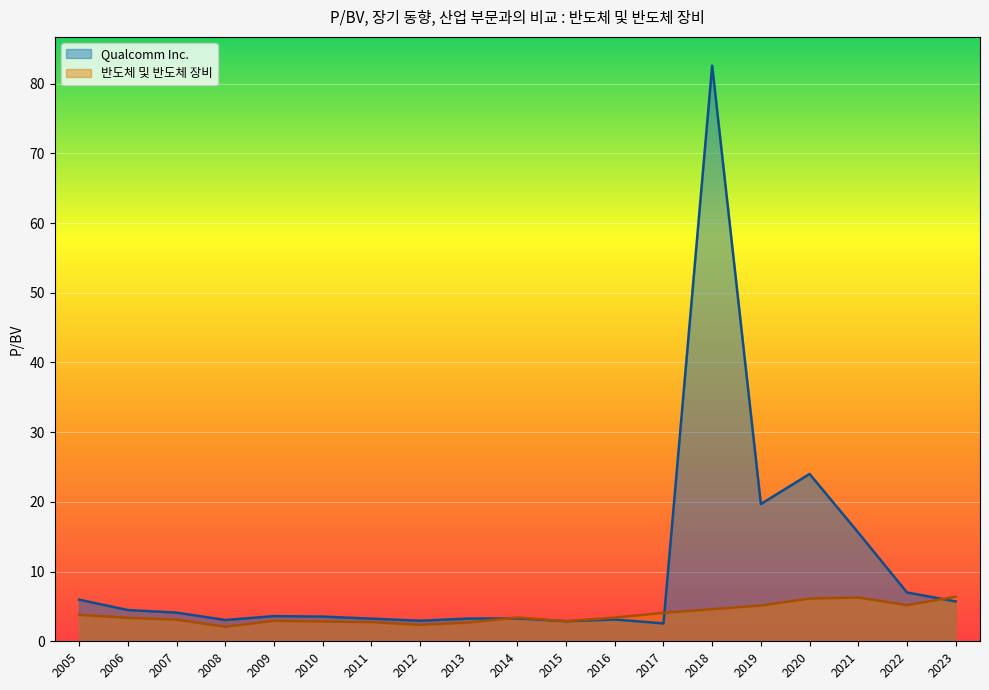

What is the lowest value of the 반도체 및 반도체 장비 series?

2.1